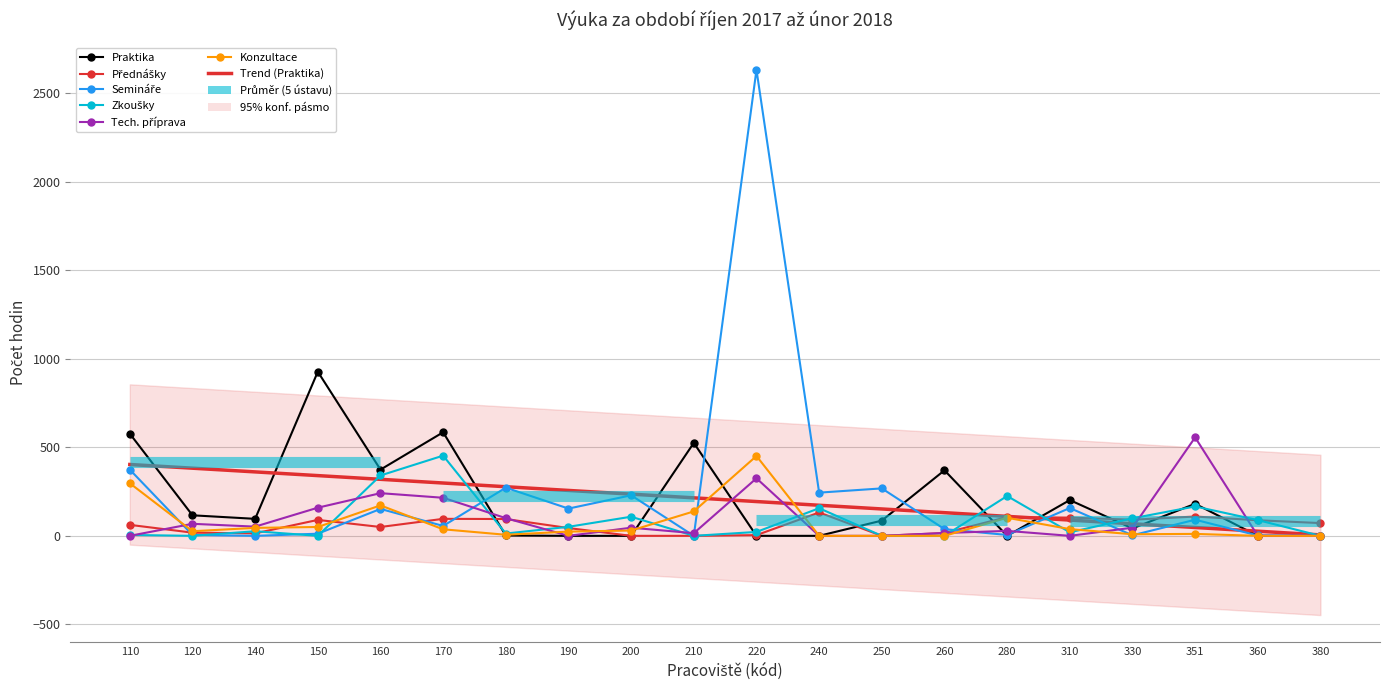

Reading left to right, extract all data points from this chart.

Praktika: 577	116	96	927	374	585	2	0	0	525	0	0	86	370	0	202	42	181	0	0
Přednášky: 62	18	14	90	50	96	95	44	0	0	4	132	0	16	106	103	91	109	88	72
Semináře: 374	5	0	12	152	56	272	154	229	0	2632	244	268	38	5	157	3	91	2	0
Zkoušky: 5	0	26	0	341	453	13	51	108	0	22	156	0	0	225	20	99	166	89	0
Tech. příprava: 0	68	52	159	241	215	100	0	46	15	325	0	0	16	28	0	46	556	0	0
Konzultace: 297	26	45	50	172	37	6	24	30	138	451	0	0	0	102	38	9	11	0	0